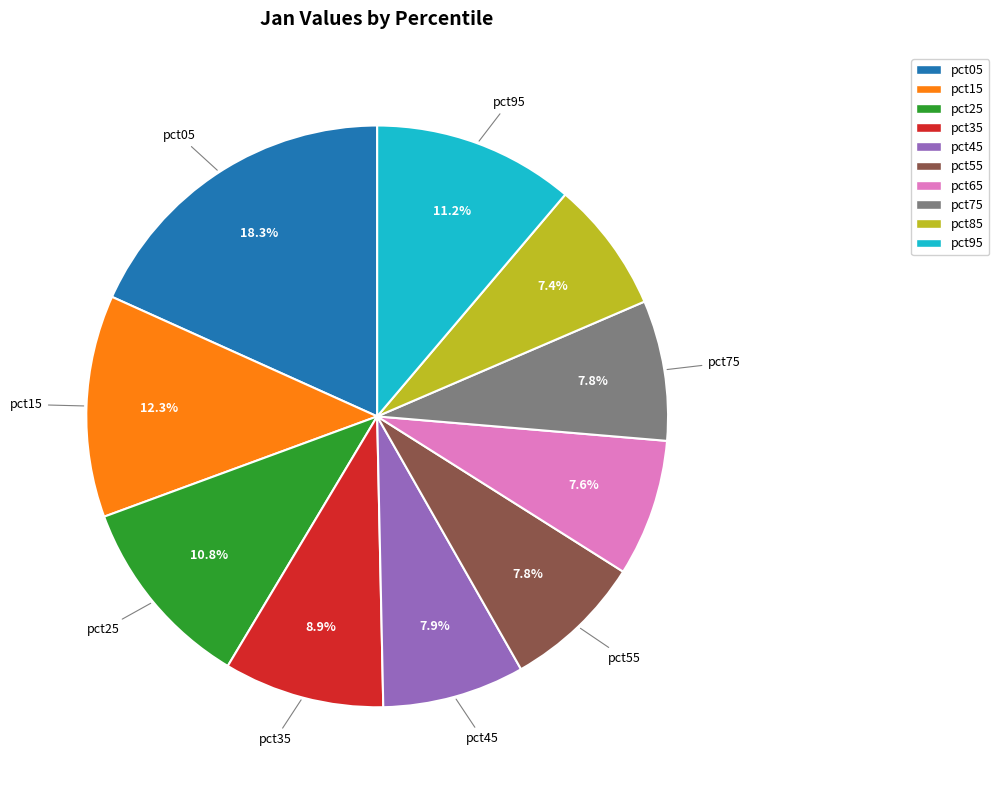

To the nearest percent, what percentage of the pie is pct35?

9%